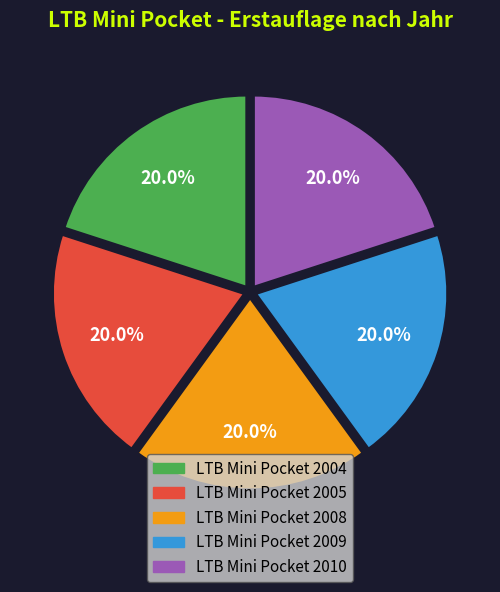

Does any single category account for the majority?

No